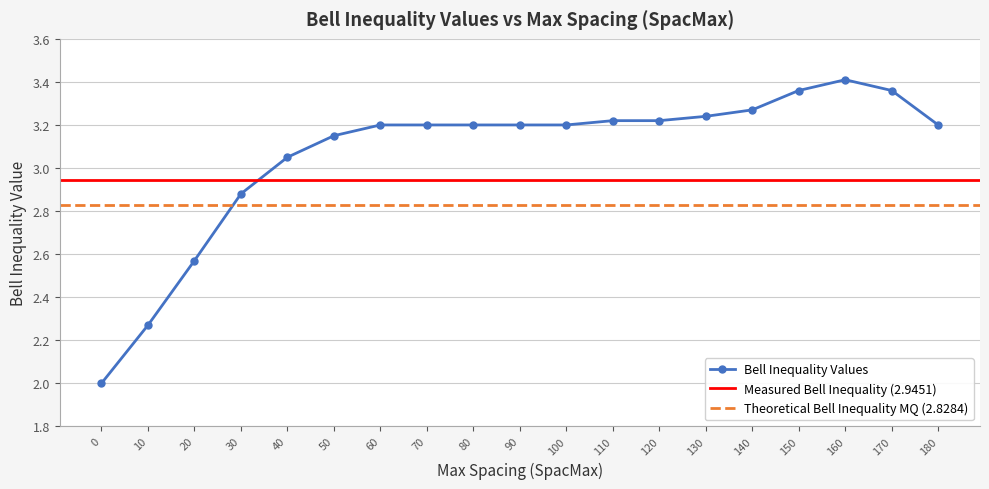

Rank the categories by value from highest to lowest.

160, 150, 170, 140, 130, 110, 120, 60, 70, 80, 90, 100, 180, 50, 40, 30, 20, 10, 0